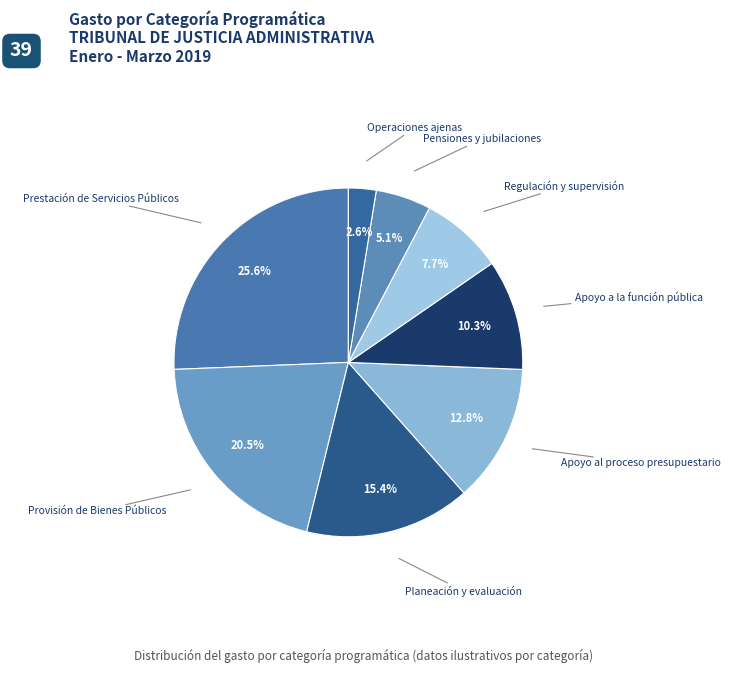

What is the smallest slice in the pie chart?

Operaciones ajenas